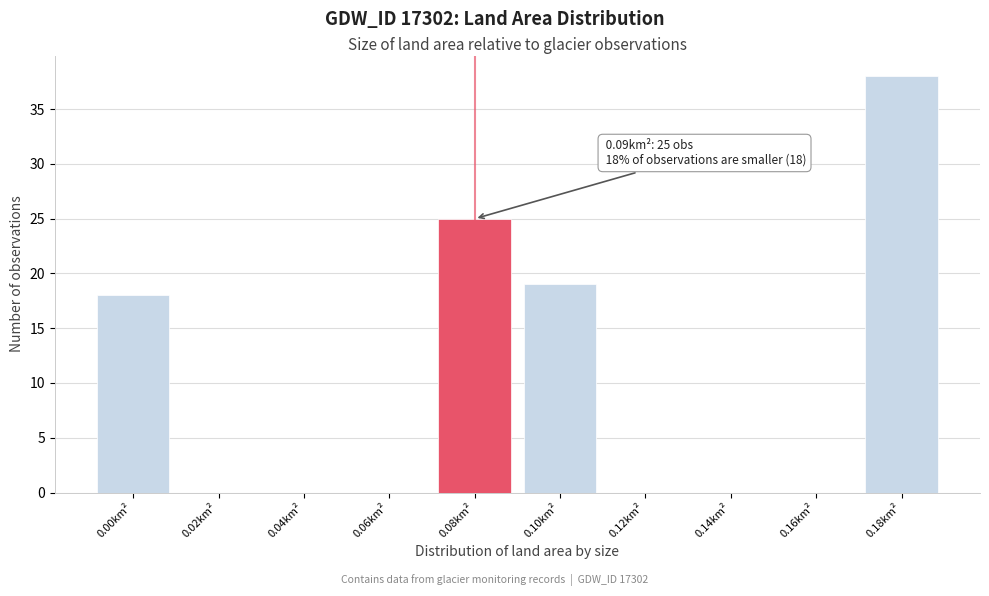

Reading left to right, what are all the values shown in this chart?

0.00km²=18	0.02km²=0	0.04km²=0	0.06km²=0	0.08km²=25	0.10km²=19	0.12km²=0	0.14km²=0	0.16km²=0	0.18km²=38